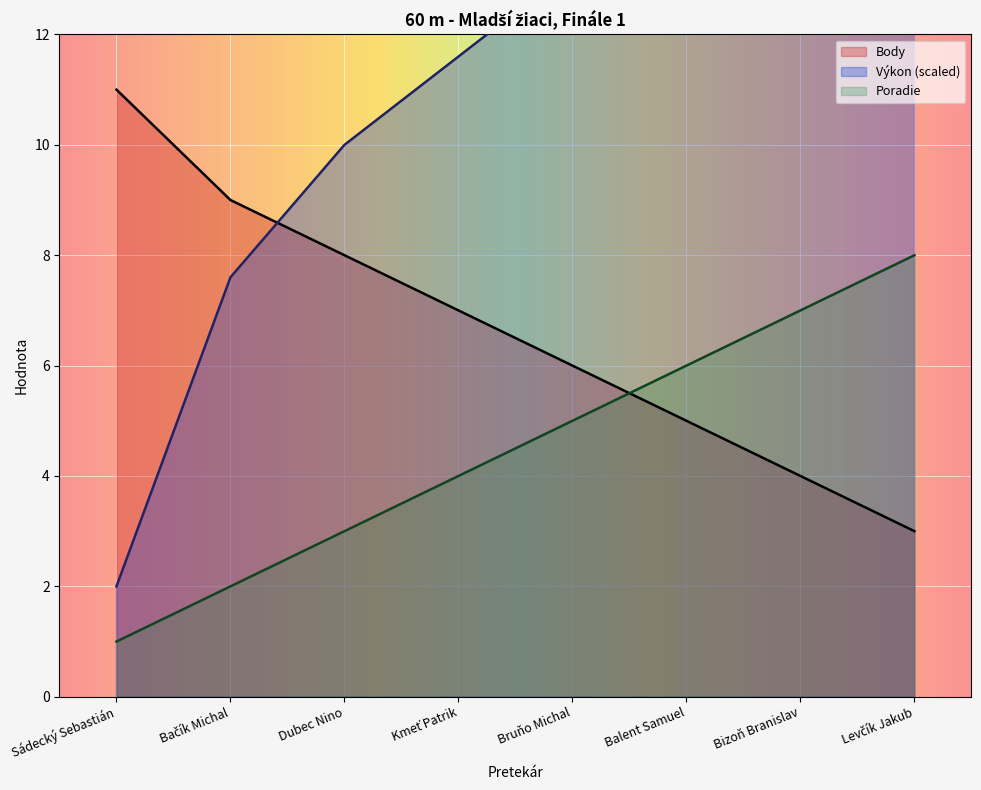

Which category has the highest value in the Body series?

Sádecký Sebastián